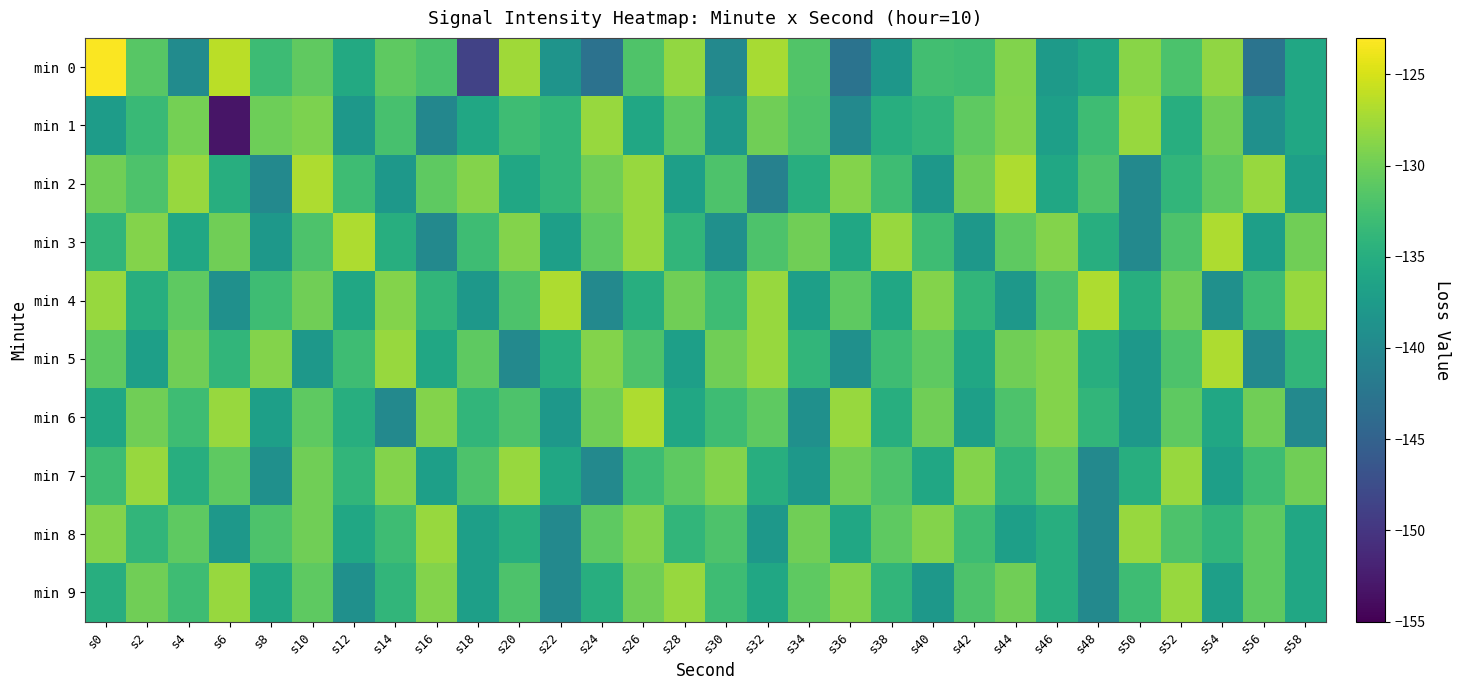

Reading left to right, transcribe all the data shown in this chart.

min 0: s0=-123.2	s2=-131.4	s4=-139.5	s6=-126.3	s8=-133.0	s10=-130.8	s12=-135.6	s14=-131.0	s16=-132.2	s18=-148.7	s20=-127.5	s22=-138.5	s24=-142.9	s26=-131.8	s28=-128.2	s30=-140.0	s32=-127.2	s34=-131.7	s36=-142.9	s38=-138.1	s40=-132.7	s42=-132.9	s44=-129.0	s46=-137.5	s48=-136.1	s50=-128.6	s52=-132.1	s54=-128.3	s56=-142.6	s58=-136.0
min 1: s0=-137.3	s2=-133.3	s4=-129.7	s6=-153.2	s8=-130.0	s10=-129.3	s12=-137.9	s14=-132.3	s16=-140.2	s18=-135.9	s20=-133.0	s22=-134.0	s24=-128.0	s26=-136.0	s28=-131.0	s30=-138.0	s32=-130.0	s34=-132.0	s36=-140.0	s38=-135.0	s40=-134.0	s42=-131.0	s44=-129.0	s46=-137.0	s48=-133.0	s50=-128.0	s52=-135.0	s54=-130.0	s56=-139.0	s58=-136.0
min 2: s0=-130.0	s2=-132.0	s4=-128.0	s6=-135.0	s8=-140.0	s10=-127.0	s12=-133.0	s14=-138.0	s16=-131.0	s18=-129.0	s20=-136.0	s22=-134.0	s24=-130.0	s26=-128.0	s28=-137.0	s30=-132.0	s32=-141.0	s34=-135.0	s36=-129.0	s38=-133.0	s40=-138.0	s42=-130.0	s44=-127.0	s46=-136.0	s48=-132.0	s50=-140.0	s52=-134.0	s54=-131.0	s56=-128.0	s58=-137.0
min 3: s0=-134.0	s2=-129.0	s4=-136.0	s6=-130.0	s8=-138.0	s10=-132.0	s12=-127.0	s14=-135.0	s16=-140.0	s18=-133.0	s20=-129.0	s22=-137.0	s24=-131.0	s26=-128.0	s28=-134.0	s30=-139.0	s32=-132.0	s34=-130.0	s36=-136.0	s38=-128.0	s40=-133.0	s42=-138.0	s44=-131.0	s46=-129.0	s48=-135.0	s50=-140.0	s52=-132.0	s54=-127.0	s56=-137.0	s58=-130.0
min 4: s0=-128.0	s2=-135.0	s4=-131.0	s6=-139.0	s8=-133.0	s10=-130.0	s12=-136.0	s14=-129.0	s16=-134.0	s18=-138.0	s20=-132.0	s22=-127.0	s24=-140.0	s26=-135.0	s28=-130.0	s30=-133.0	s32=-128.0	s34=-137.0	s36=-131.0	s38=-136.0	s40=-129.0	s42=-134.0	s44=-138.0	s46=-132.0	s48=-127.0	s50=-135.0	s52=-130.0	s54=-139.0	s56=-133.0	s58=-128.0
min 5: s0=-131.0	s2=-137.0	s4=-130.0	s6=-134.0	s8=-129.0	s10=-138.0	s12=-133.0	s14=-128.0	s16=-136.0	s18=-131.0	s20=-140.0	s22=-135.0	s24=-129.0	s26=-132.0	s28=-137.0	s30=-130.0	s32=-128.0	s34=-134.0	s36=-139.0	s38=-133.0	s40=-131.0	s42=-136.0	s44=-130.0	s46=-129.0	s48=-135.0	s50=-138.0	s52=-132.0	s54=-127.0	s56=-140.0	s58=-134.0
min 6: s0=-136.0	s2=-130.0	s4=-133.0	s6=-128.0	s8=-137.0	s10=-131.0	s12=-135.0	s14=-140.0	s16=-129.0	s18=-134.0	s20=-132.0	s22=-138.0	s24=-130.0	s26=-127.0	s28=-136.0	s30=-133.0	s32=-131.0	s34=-139.0	s36=-128.0	s38=-135.0	s40=-130.0	s42=-137.0	s44=-132.0	s46=-129.0	s48=-134.0	s50=-138.0	s52=-131.0	s54=-136.0	s56=-130.0	s58=-140.0
min 7: s0=-133.0	s2=-128.0	s4=-135.0	s6=-131.0	s8=-139.0	s10=-130.0	s12=-134.0	s14=-129.0	s16=-137.0	s18=-132.0	s20=-128.0	s22=-136.0	s24=-140.0	s26=-133.0	s28=-131.0	s30=-129.0	s32=-135.0	s34=-138.0	s36=-130.0	s38=-132.0	s40=-136.0	s42=-129.0	s44=-134.0	s46=-131.0	s48=-140.0	s50=-135.0	s52=-128.0	s54=-137.0	s56=-133.0	s58=-130.0
min 8: s0=-129.0	s2=-134.0	s4=-131.0	s6=-138.0	s8=-132.0	s10=-130.0	s12=-136.0	s14=-133.0	s16=-128.0	s18=-137.0	s20=-135.0	s22=-140.0	s24=-131.0	s26=-129.0	s28=-134.0	s30=-132.0	s32=-138.0	s34=-130.0	s36=-136.0	s38=-131.0	s40=-129.0	s42=-133.0	s44=-137.0	s46=-135.0	s48=-140.0	s50=-128.0	s52=-132.0	s54=-134.0	s56=-131.0	s58=-136.0
min 9: s0=-135.0	s2=-130.0	s4=-133.0	s6=-128.0	s8=-136.0	s10=-131.0	s12=-139.0	s14=-134.0	s16=-129.0	s18=-137.0	s20=-132.0	s22=-140.0	s24=-135.0	s26=-130.0	s28=-128.0	s30=-133.0	s32=-136.0	s34=-131.0	s36=-129.0	s38=-134.0	s40=-138.0	s42=-132.0	s44=-130.0	s46=-135.0	s48=-140.0	s50=-133.0	s52=-128.0	s54=-137.0	s56=-131.0	s58=-136.0